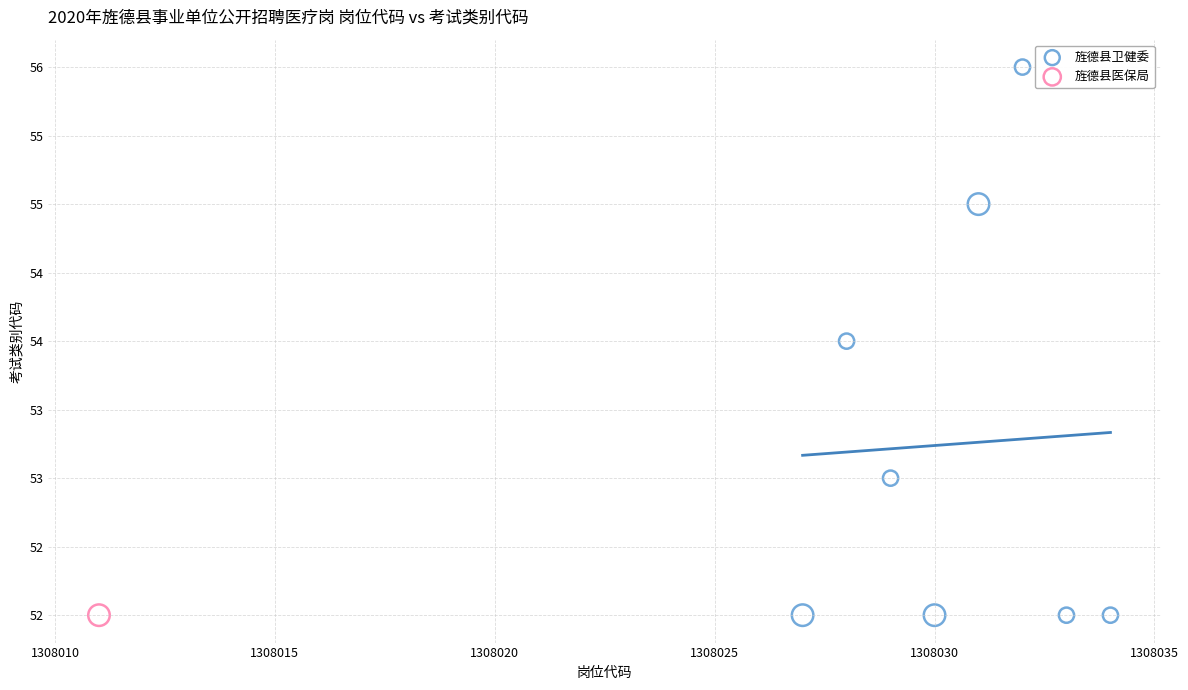

What are all the series names shown in the legend?

旌德县卫健委, 旌德县医保局